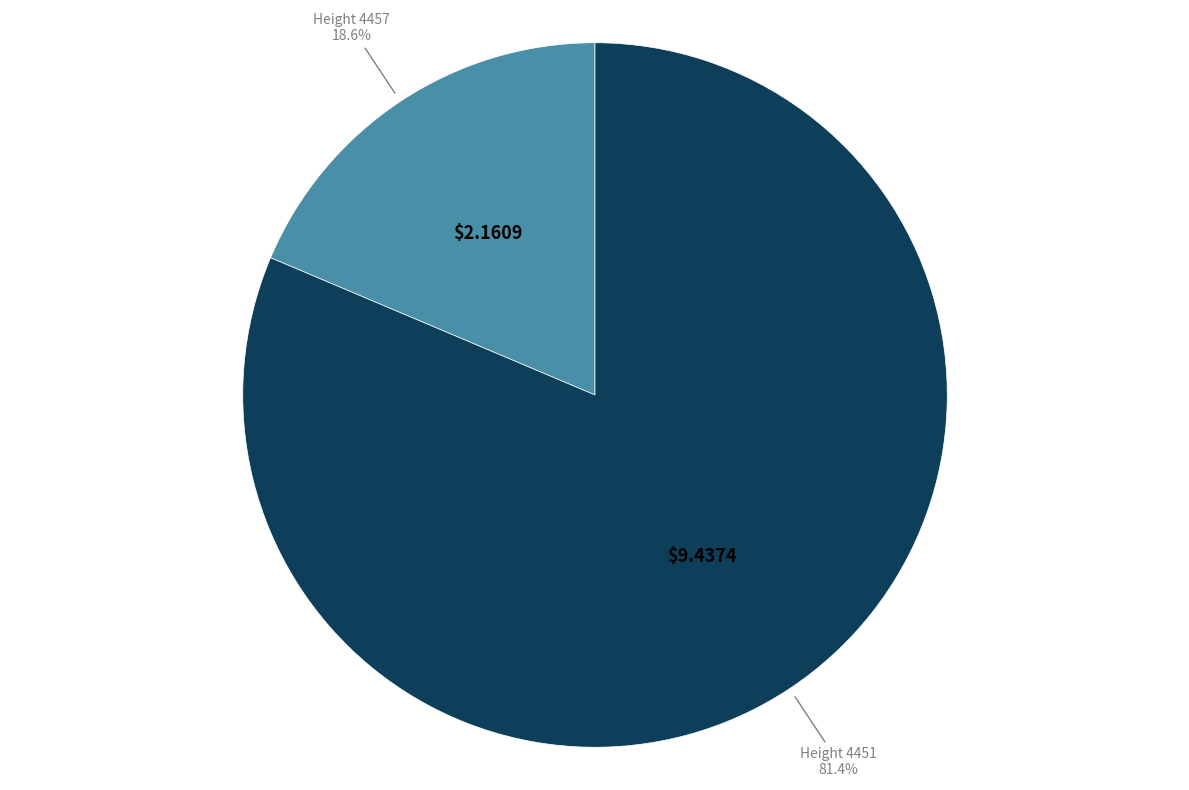

Does any single category account for the majority?

Yes